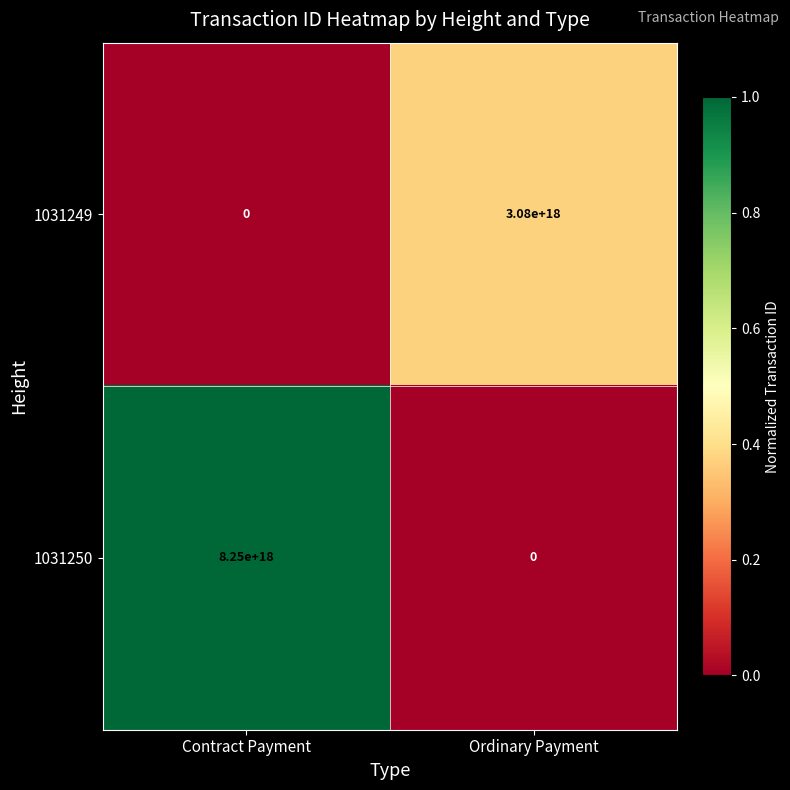

At which label does 1031250 reach its peak?

Contract Payment